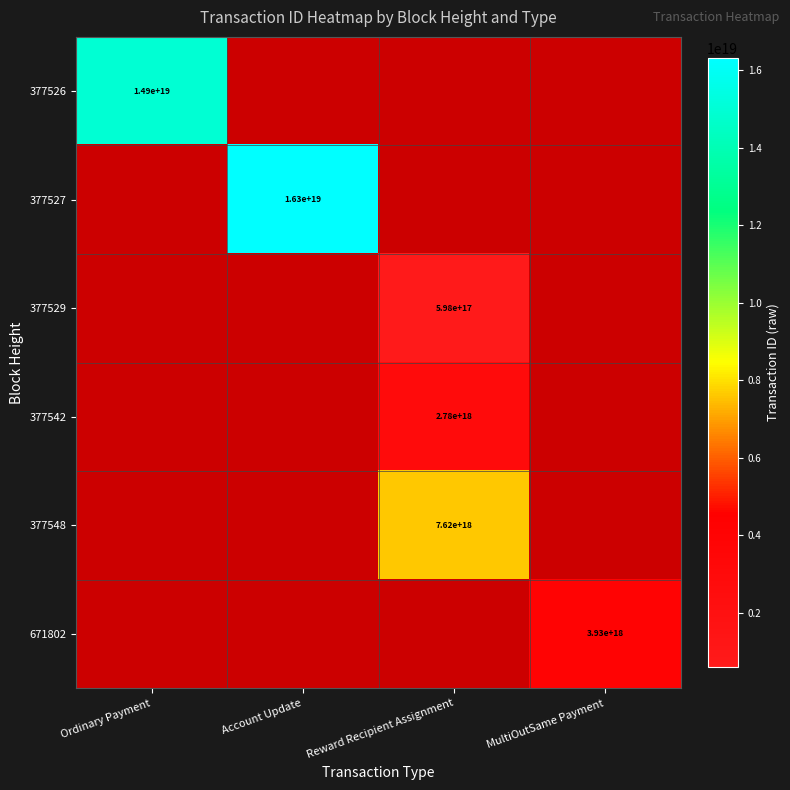

The value of 377542 at Reward Recipient Assignment is 2780000000000000000. True or false?

True